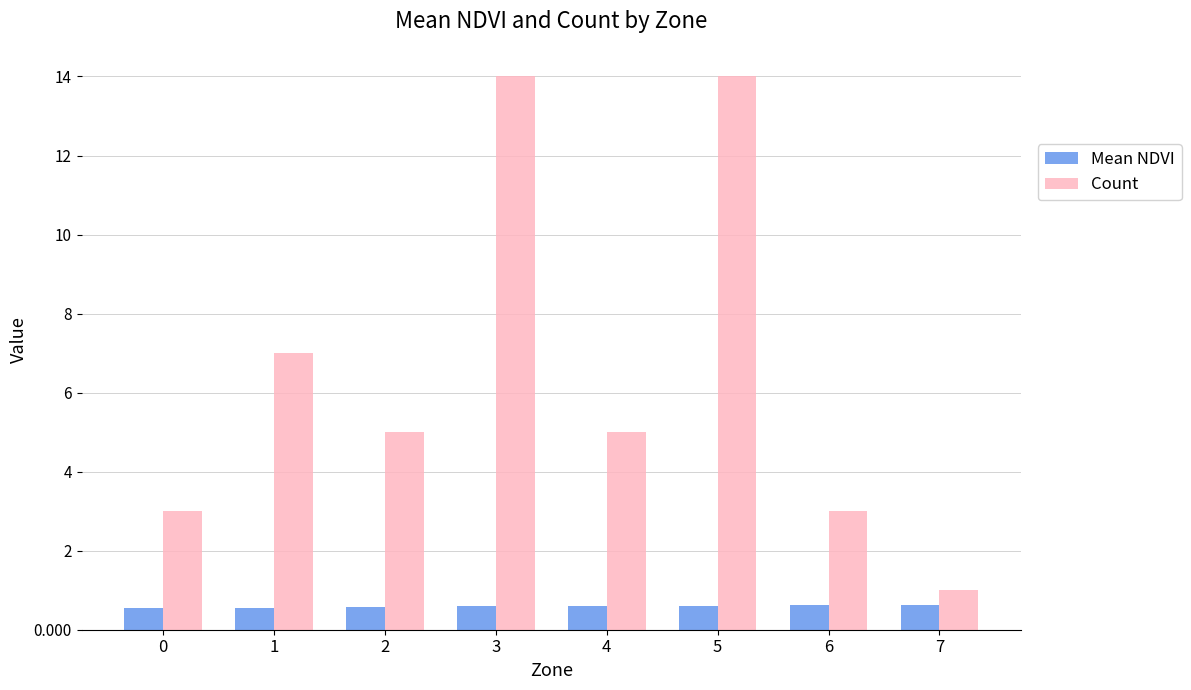

What are all the series names shown in the legend?

Mean NDVI, Count